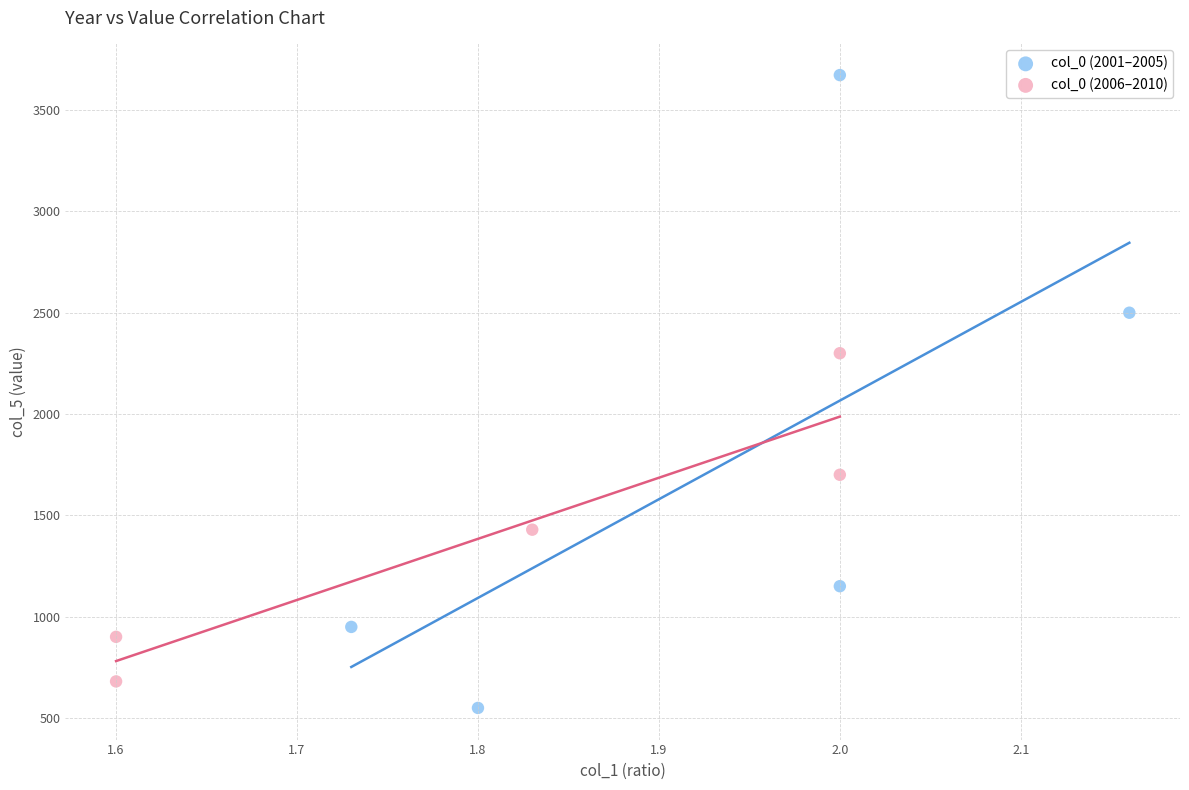

Which series has the largest Y range (max minus min)?

col_0 (2001–2005)